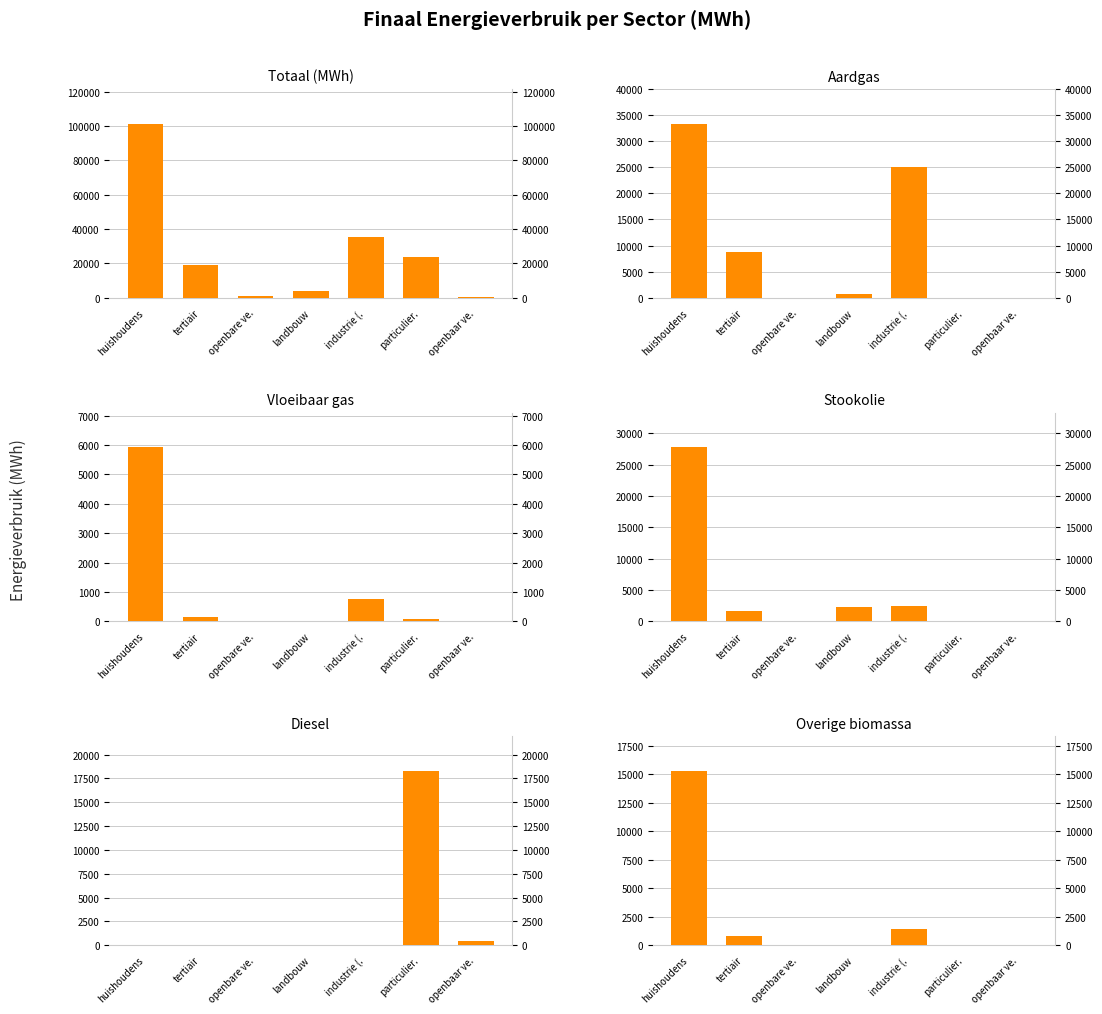

What is the average value of the Vloeibaar gas series?

986.7